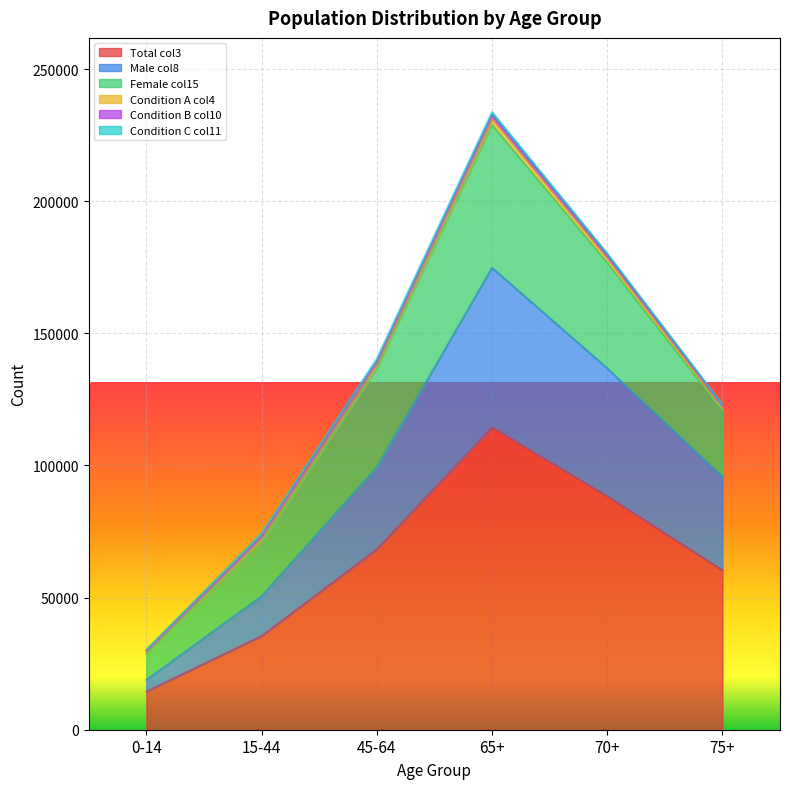

What is the label of the 6th point from the left?

75+